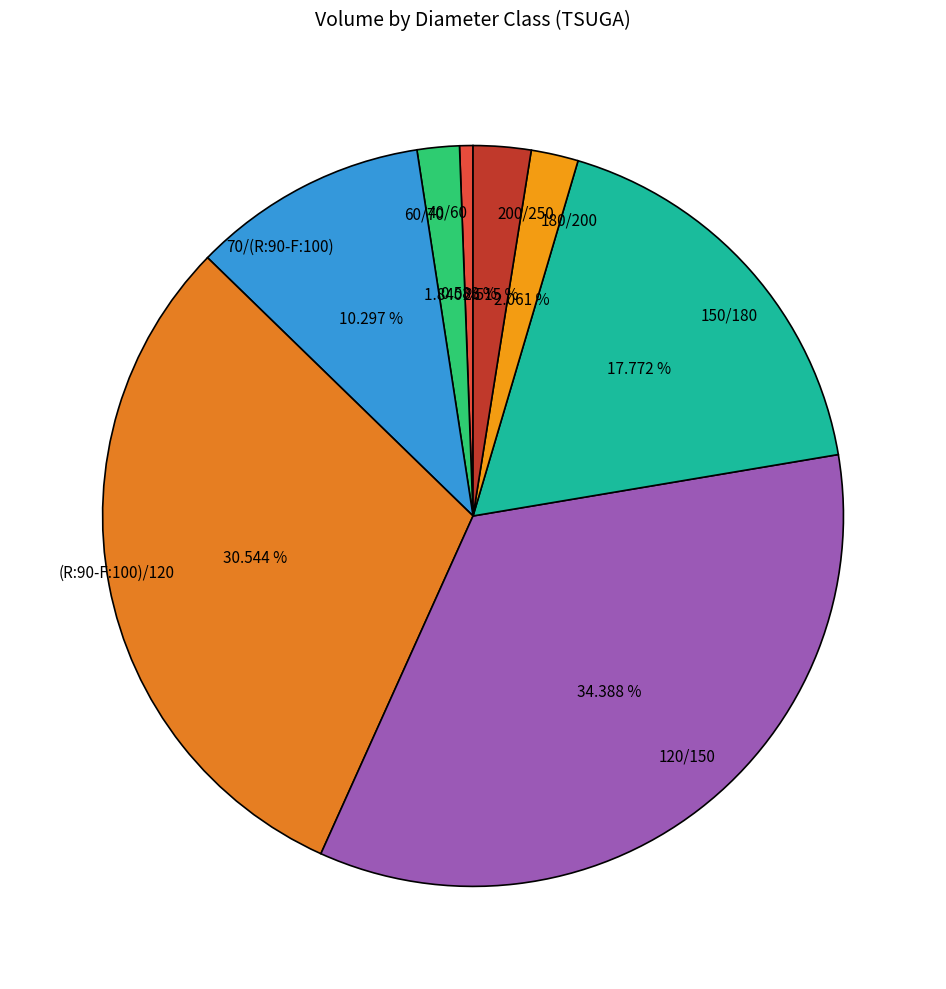

What is the ratio of the value at 180/200 to the value at (R:90-F:100)/120?

0.1